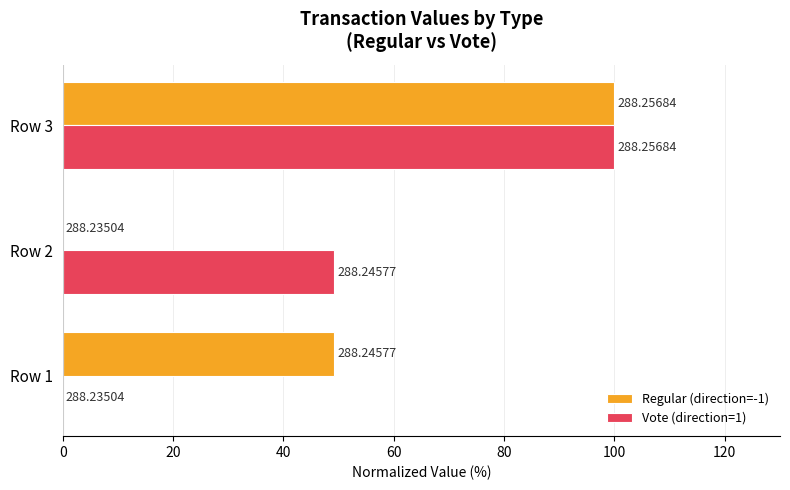

What are all the series names shown in the legend?

Regular (direction=-1), Vote (direction=1)